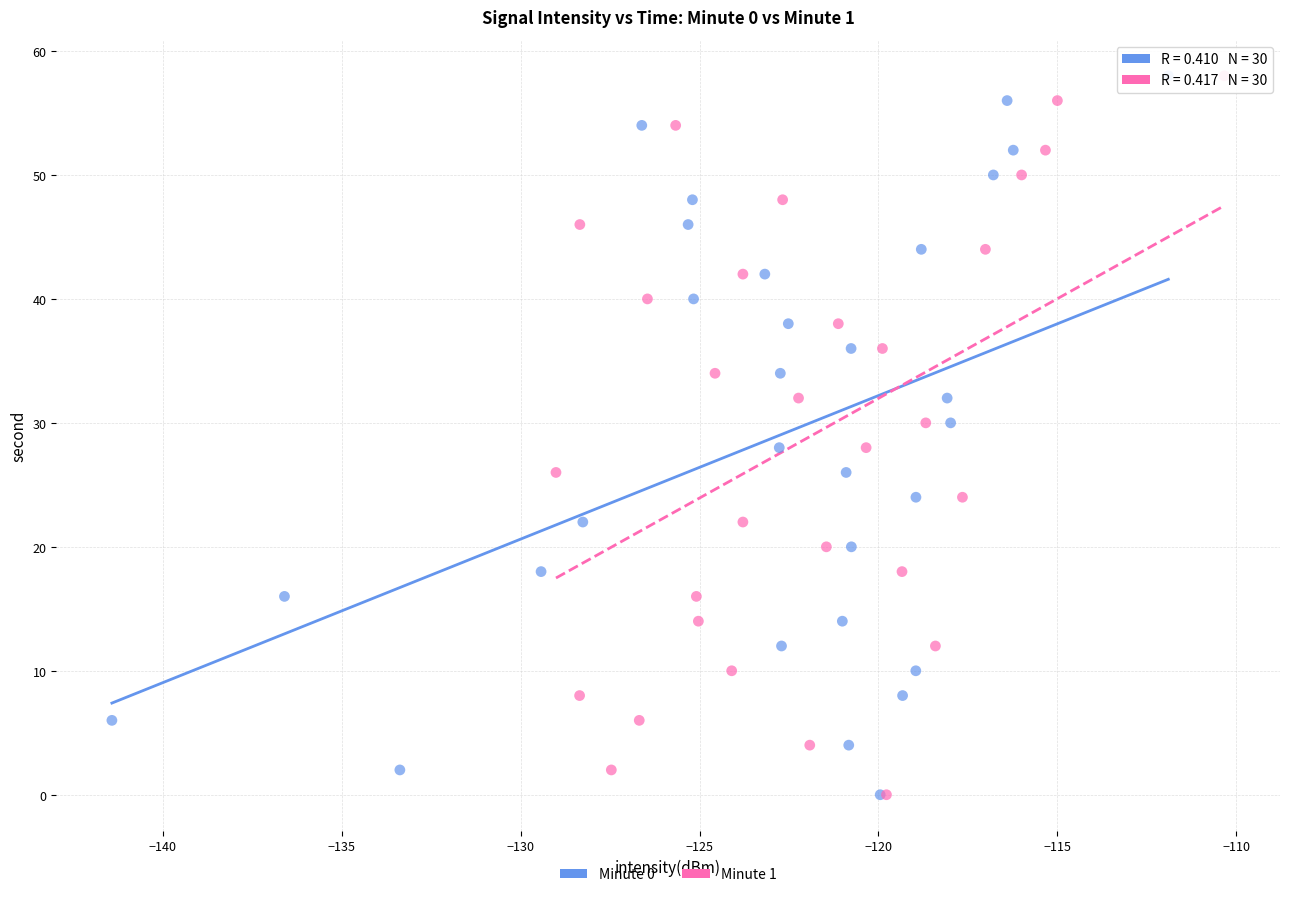

What are all the series names shown in the legend?

Minute 0, Minute 1